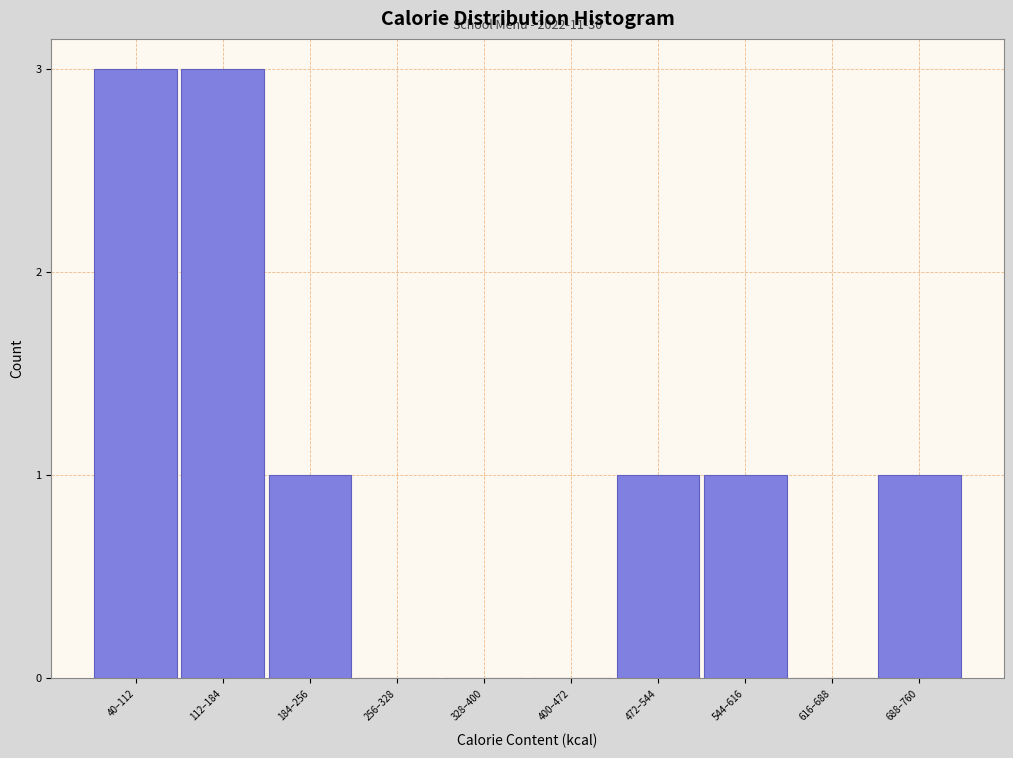

Reading left to right, transcribe all the data shown in this chart.

40–112=3	112–184=3	184–256=1	256–328=0	328–400=0	400–472=0	472–544=1	544–616=1	616–688=0	688–760=1